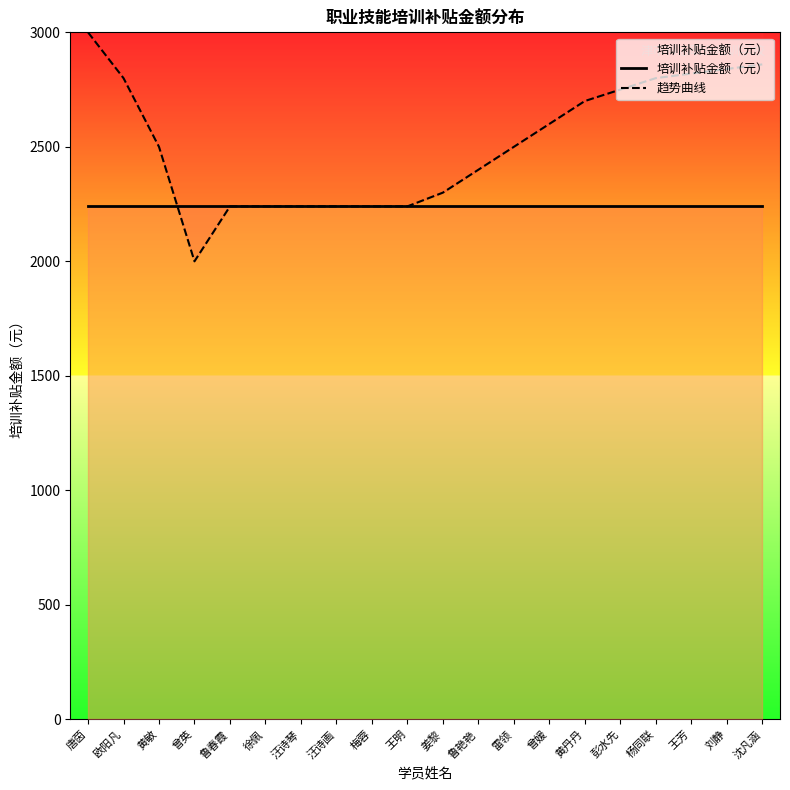

How many data points in 趋势曲线 are above 2500?

9